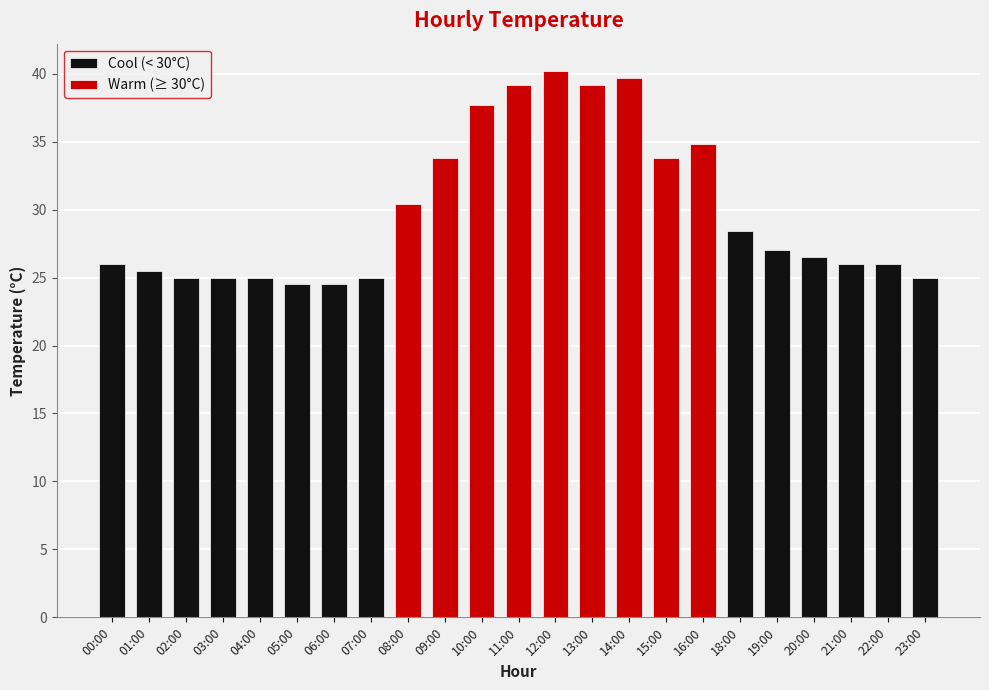

Is it true that Cool (< 30°C) equals 11.7 at 18:00?

False